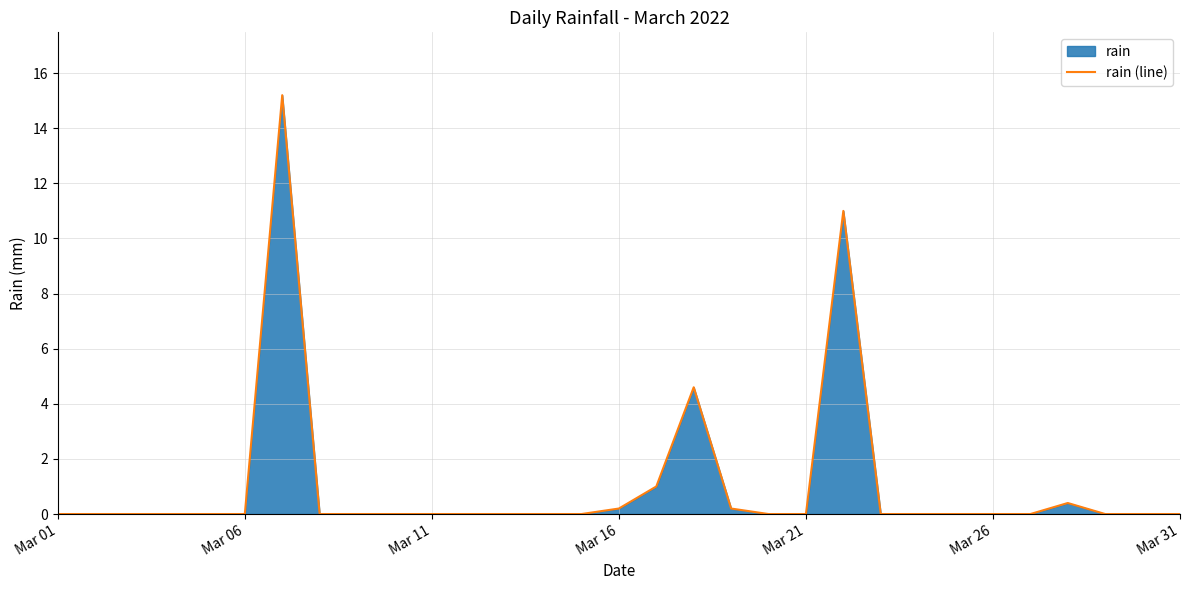

What is the difference between the maximum and minimum values?

15.2